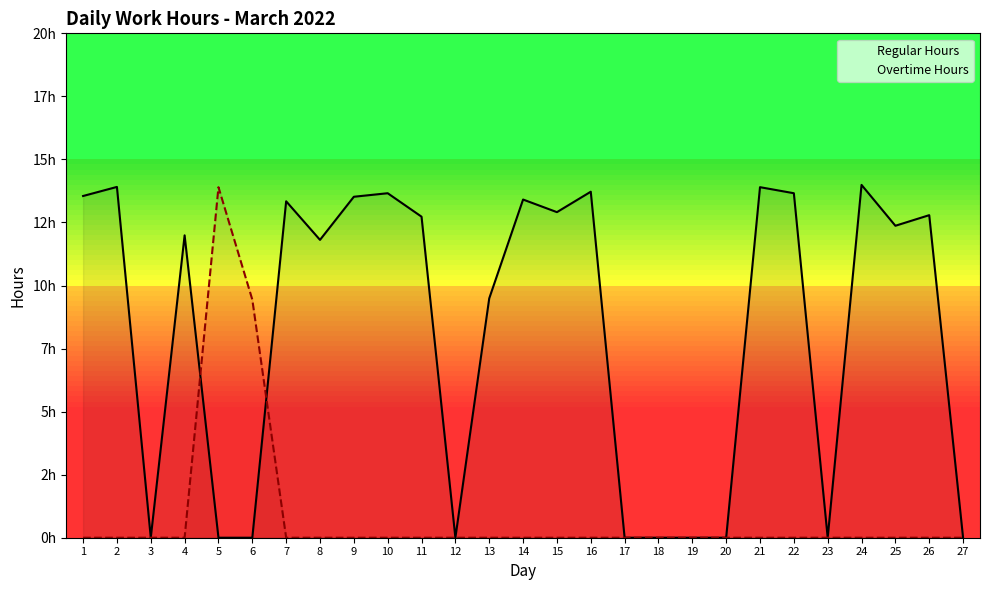

What are all the series names shown in the legend?

Regular Hours, Overtime Hours